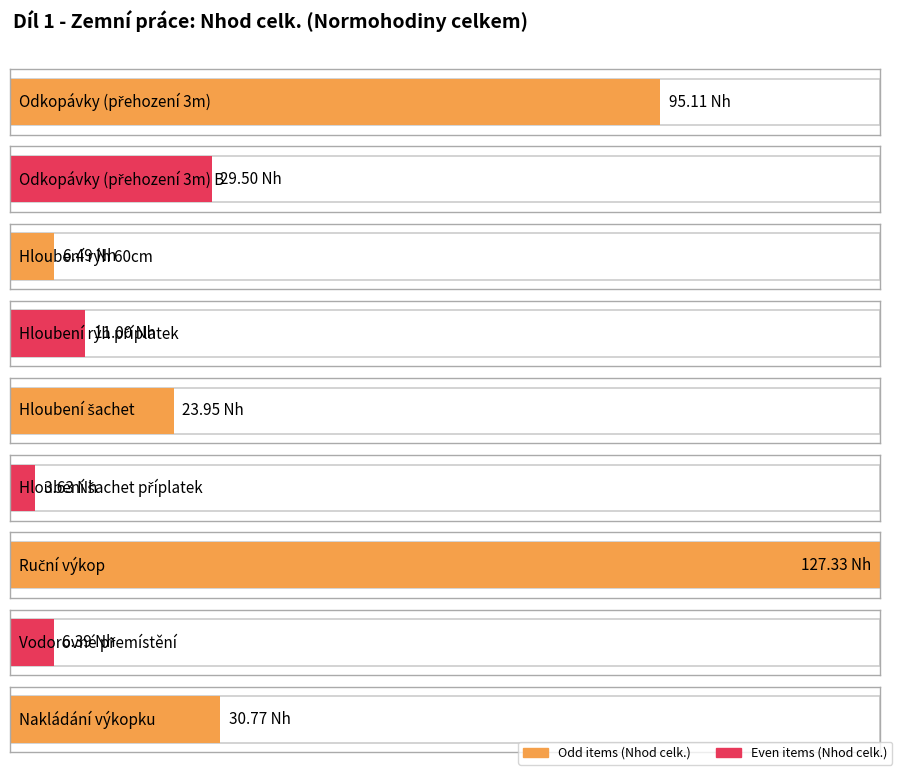

Which has a higher value, 6 or 4?

4